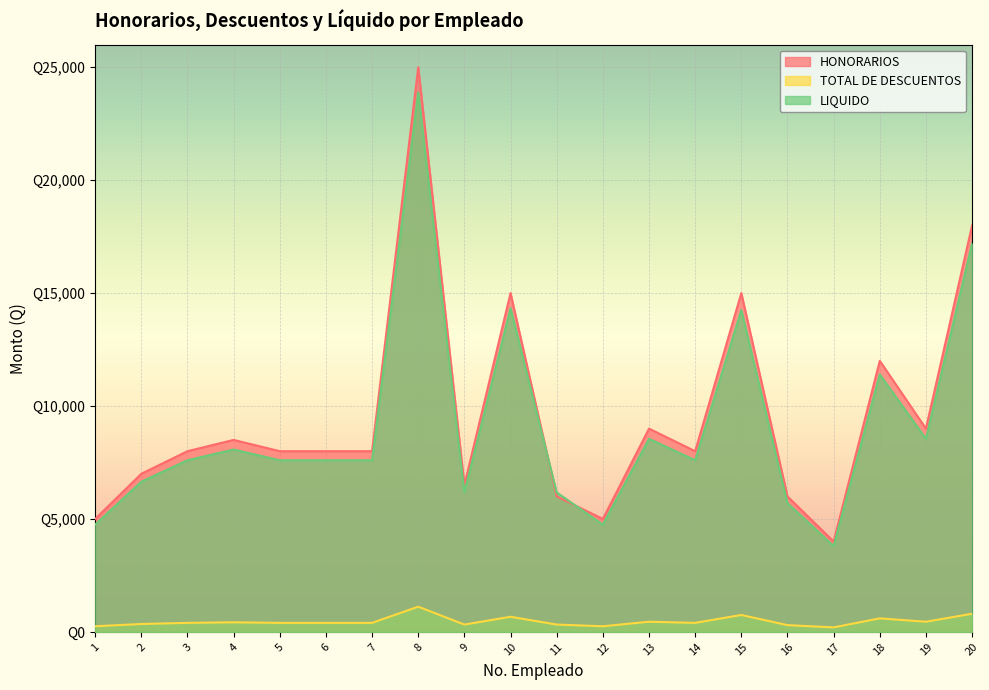

At which category does LIQUIDO reach its first local peak?

4